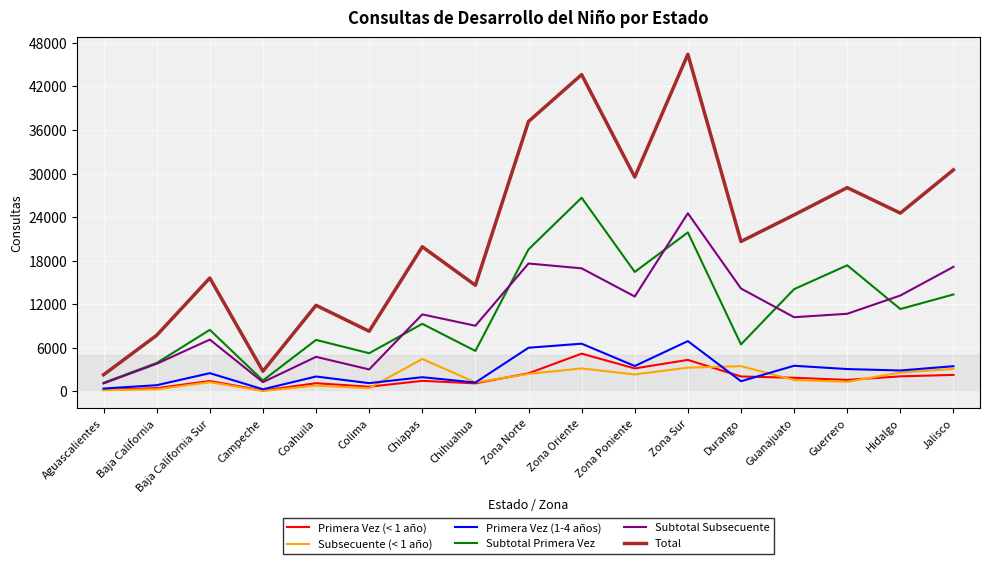

What are all the series names shown in the legend?

Primera Vez (< 1 año), Subsecuente (< 1 año), Primera Vez (1-4 años), Subtotal Primera Vez, Subtotal Subsecuente, Total